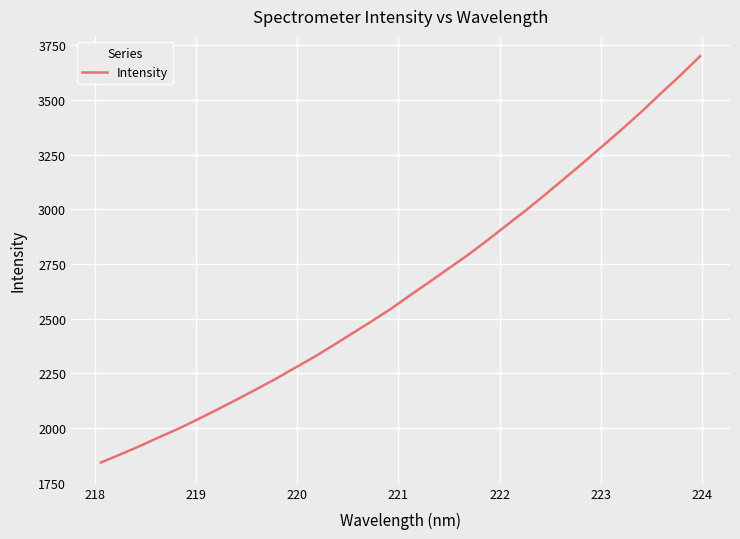

What is the minimum value shown in the chart?

1842.8